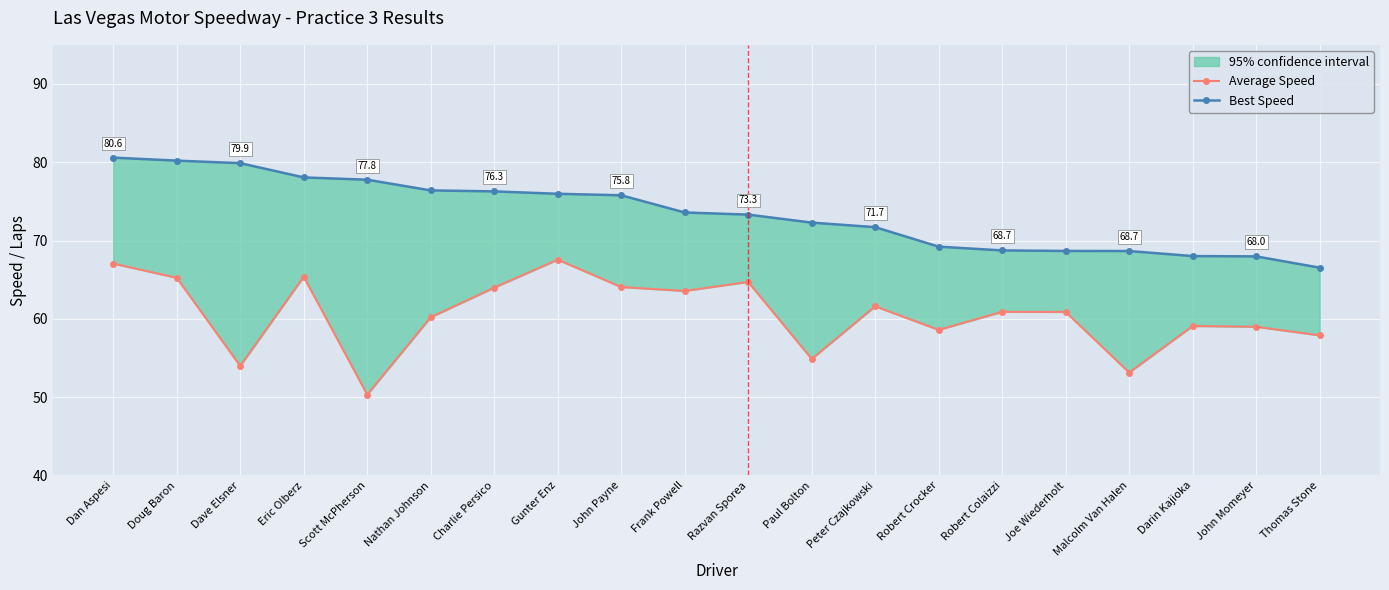

The Average Speed series shows 25.0 at Eric Olberz. True or false?

False